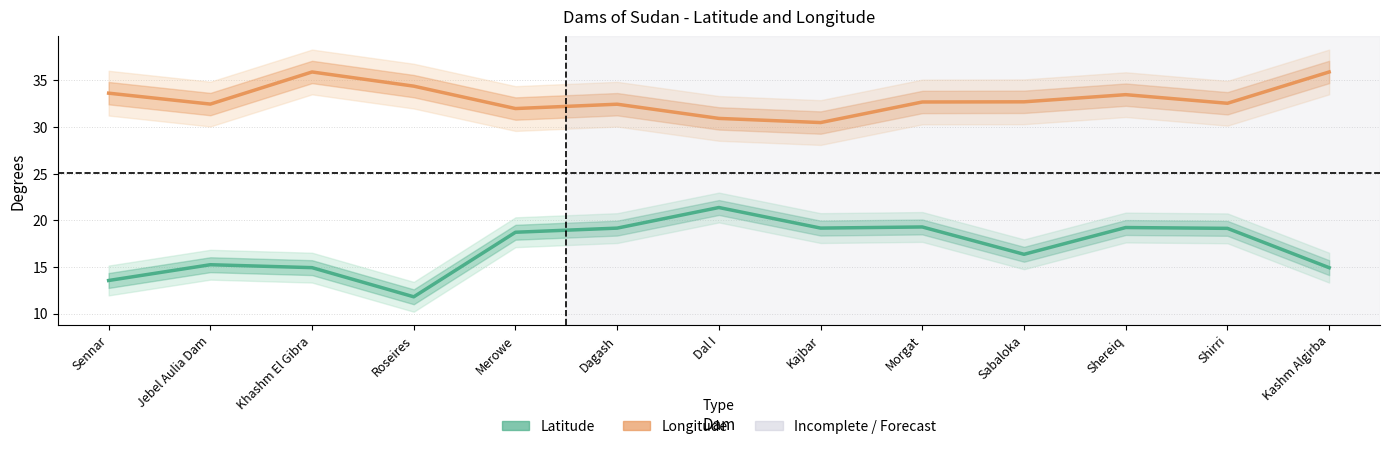

Reading left to right, list all the values displayed in this chart.

Latitude: Sennar=13.5	Jebel Aulia Dam=15.2	Khashm El Gibra=14.9	Roseires=11.8	Merowe=18.7	Dagash=19.2	Dal I=21.4	Kajbar=19.2	Morgat=19.3	Sabaloka=16.4	Shereiq=19.2	Shirri=19.1	Kashm Algirba=14.9
Longitude: Sennar=33.6	Jebel Aulia Dam=32.5	Khashm El Gibra=35.9	Roseires=34.4	Merowe=32.0	Dagash=32.5	Dal I=30.9	Kajbar=30.5	Morgat=32.7	Sabaloka=32.7	Shereiq=33.5	Shirri=32.6	Kashm Algirba=35.9